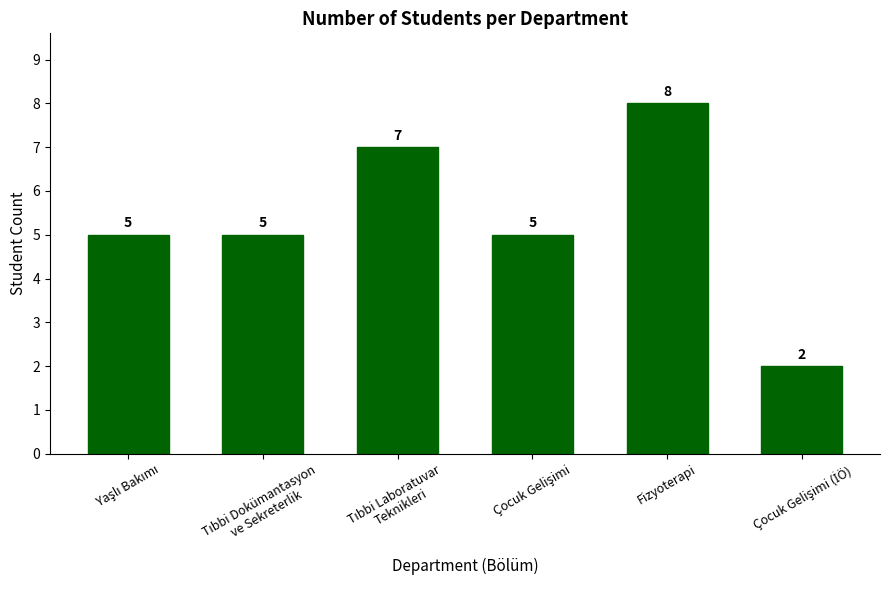

Count the values in the range 5 to 7.

4